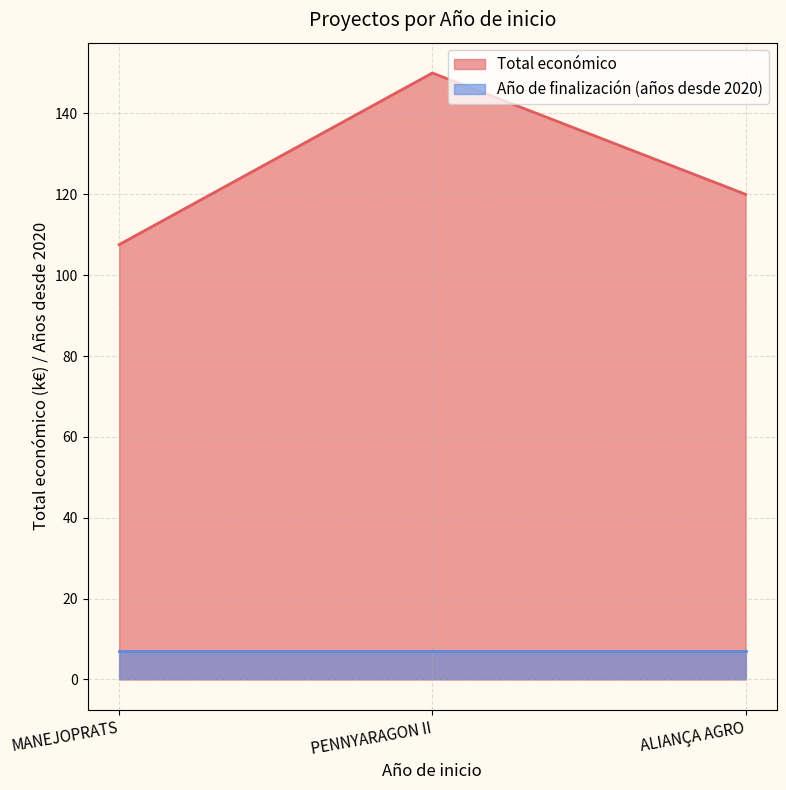

True or false: the data shows 55.4 at PENNYARAGON II.

False